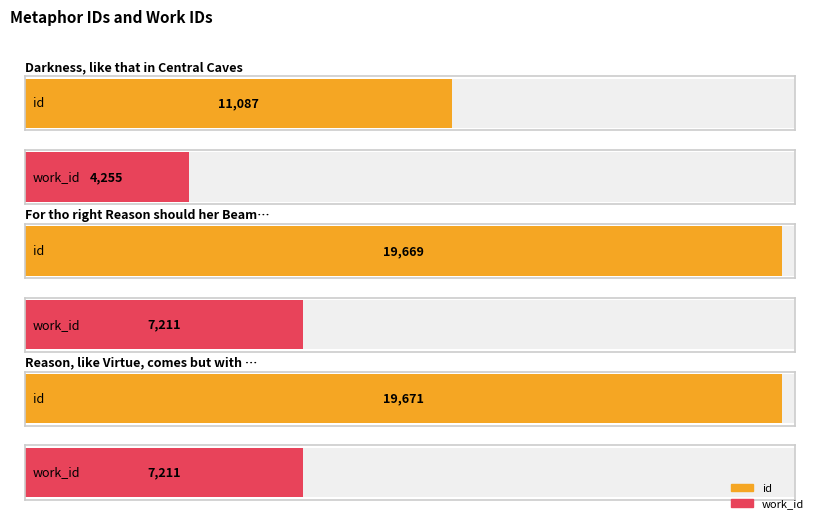

Between Darkness, like that in Central Caves and Reason, like Virtue, comes but with he, which series saw the biggest shift?

id